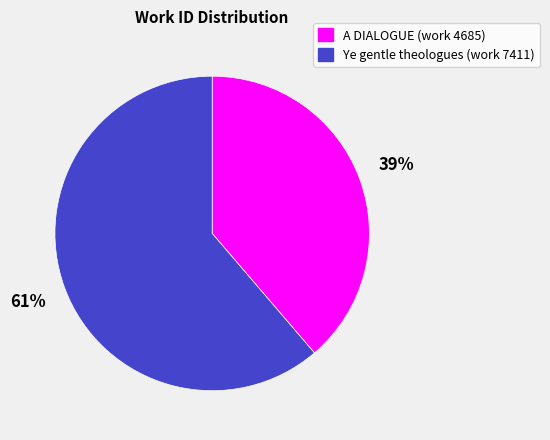

To the nearest percent, what portion does Ye gentle theologues (work 7411) represent?

61%